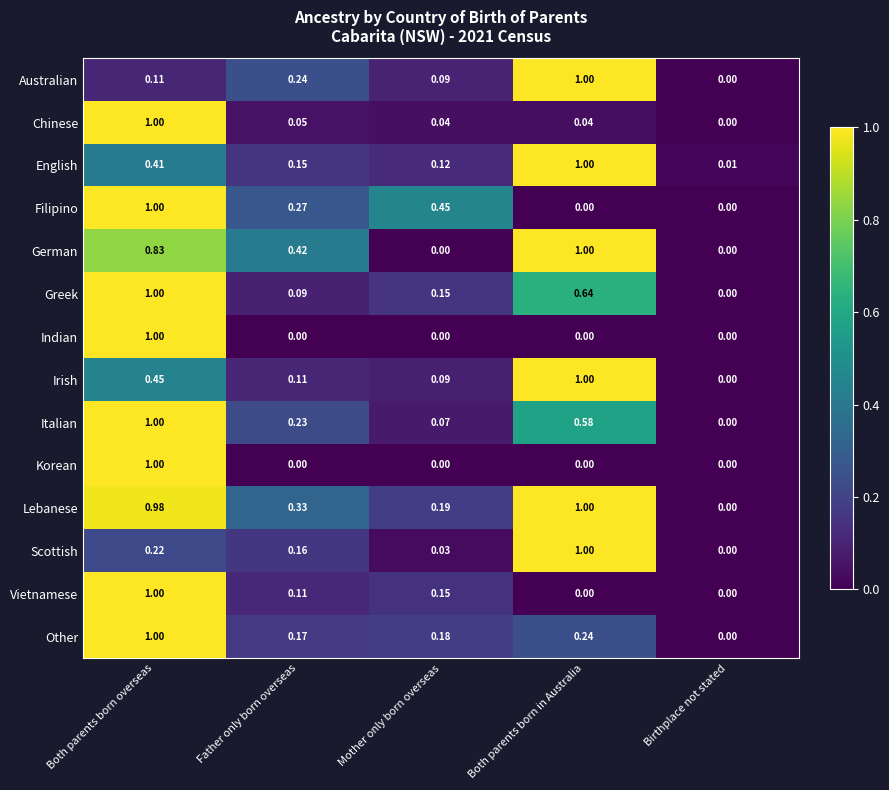

At how many categories does at least one series exceed 0?

5